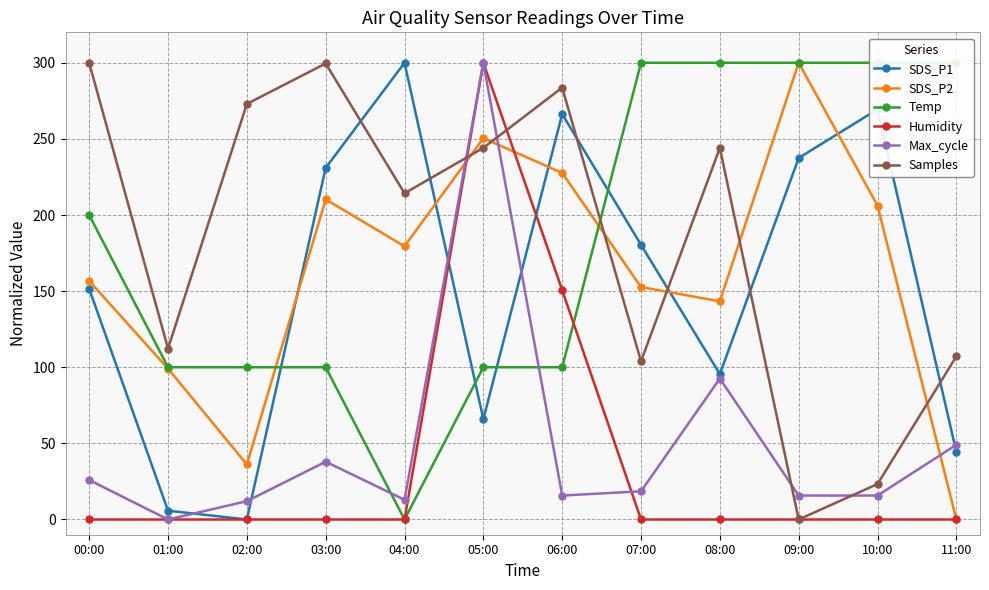

Reading left to right, what are all the values shown in this chart?

SDS_P1: 151.6	5.8	0.0	231.0	300.0	65.9	266.3	180.4	95.5	237.4	269.4	44.3
SDS_P2: 156.7	99.1	36.2	210.3	179.5	250.4	227.7	152.7	143.3	300.0	206.2	0.0
Temp: 200.0	100.0	100.0	100.0	0.0	100.0	100.0	300.0	300.0	300.0	300.0	300.0
Humidity: 0.0	0.0	0.0	0.0	0.0	300.0	150.6	0.0	0.0	0.0	0.0	0.0
Max_cycle: 25.9	0.0	12.0	38.0	13.0	300.0	15.7	18.5	92.6	15.7	15.7	49.1
Samples: 300.0	112.3	273.0	299.5	214.3	244.1	283.7	103.9	244.1	0.0	23.3	107.1